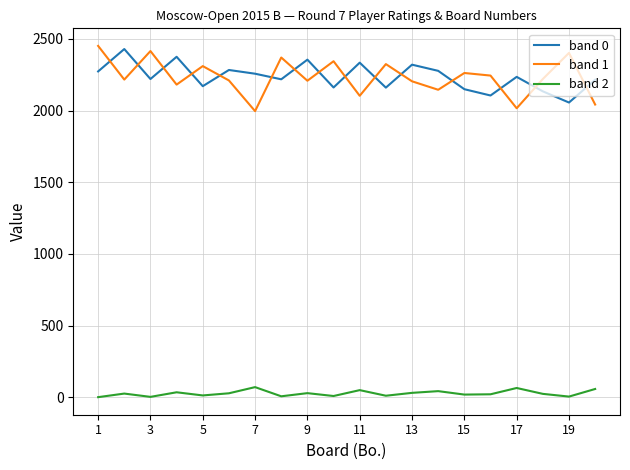

Which series has the widest spread of values?

band 1